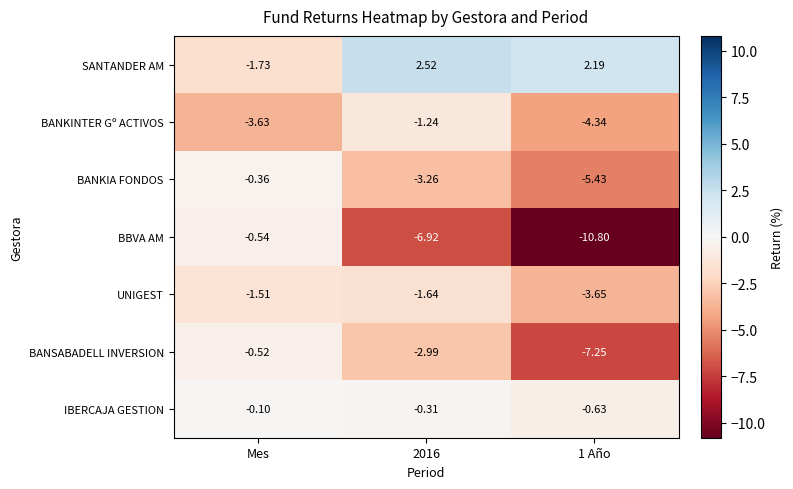

At which category is the sum across all series the highest?

Mes